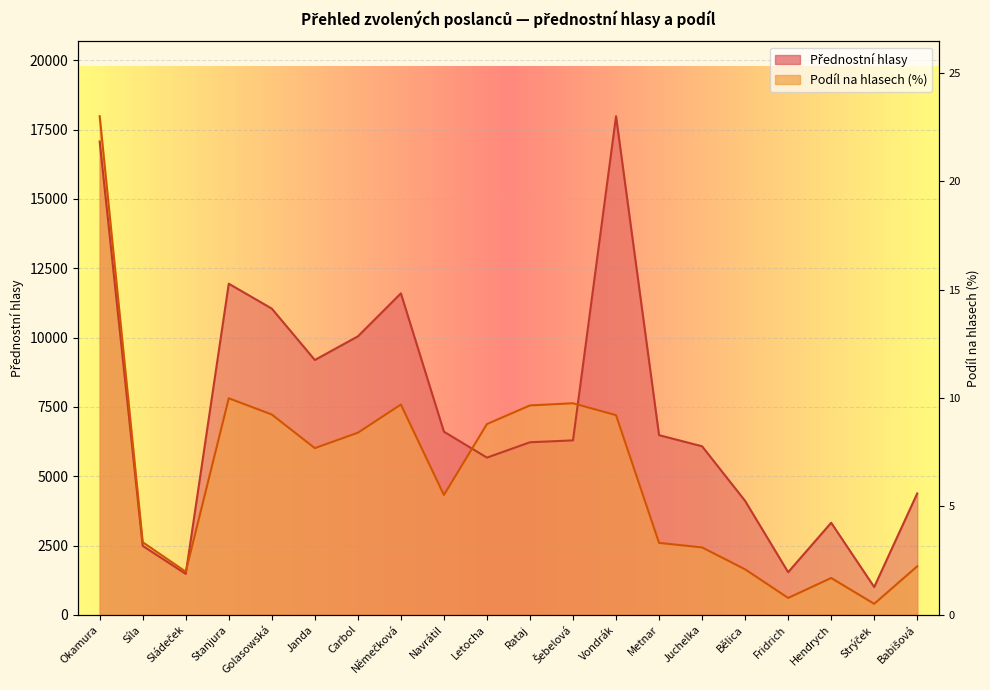

Which category has the highest value in the Přednostní hlasy series?

Vondrák